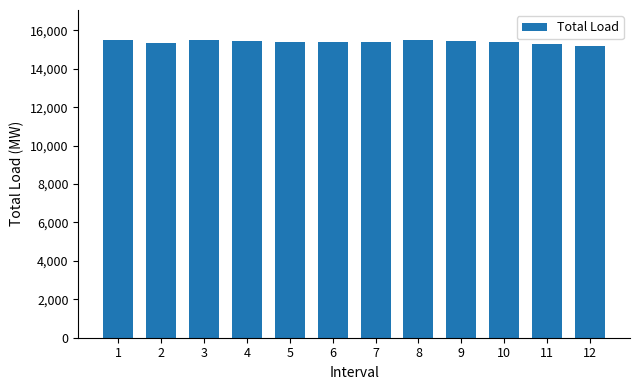

Approximately how many times larger is the value at 5 compared to 3?

1.0